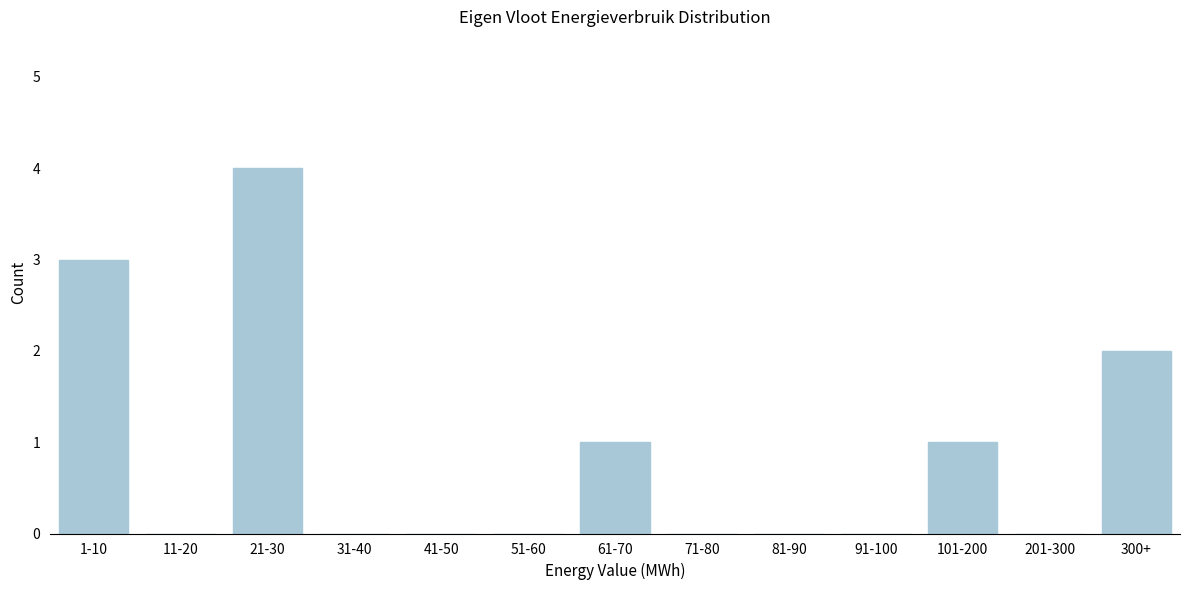

Reading left to right, what are all the values shown in this chart?

1-10=3	11-20=0	21-30=4	31-40=0	41-50=0	51-60=0	61-70=1	71-80=0	81-90=0	91-100=0	101-200=1	201-300=0	300+=2